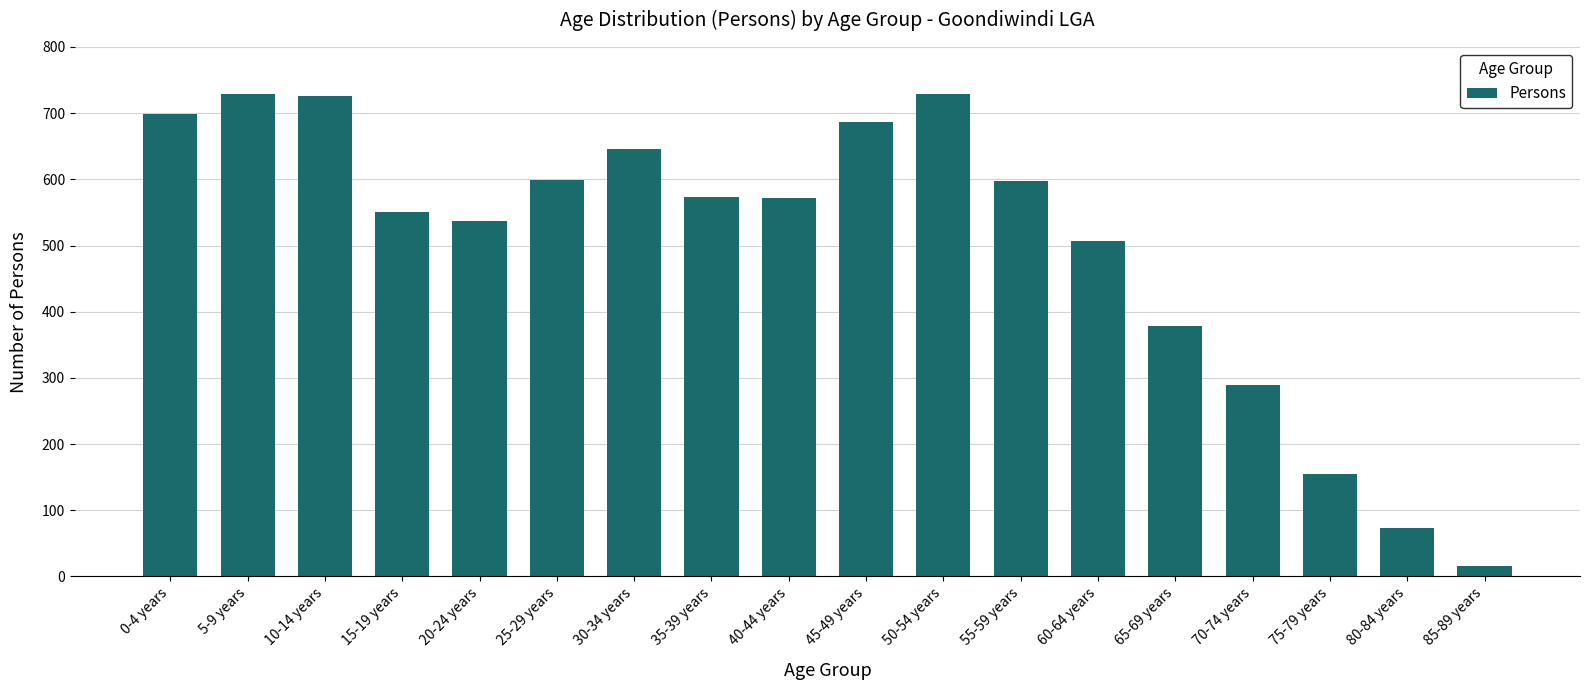

True or false: the data shows 1003 at 25-29 years.

False